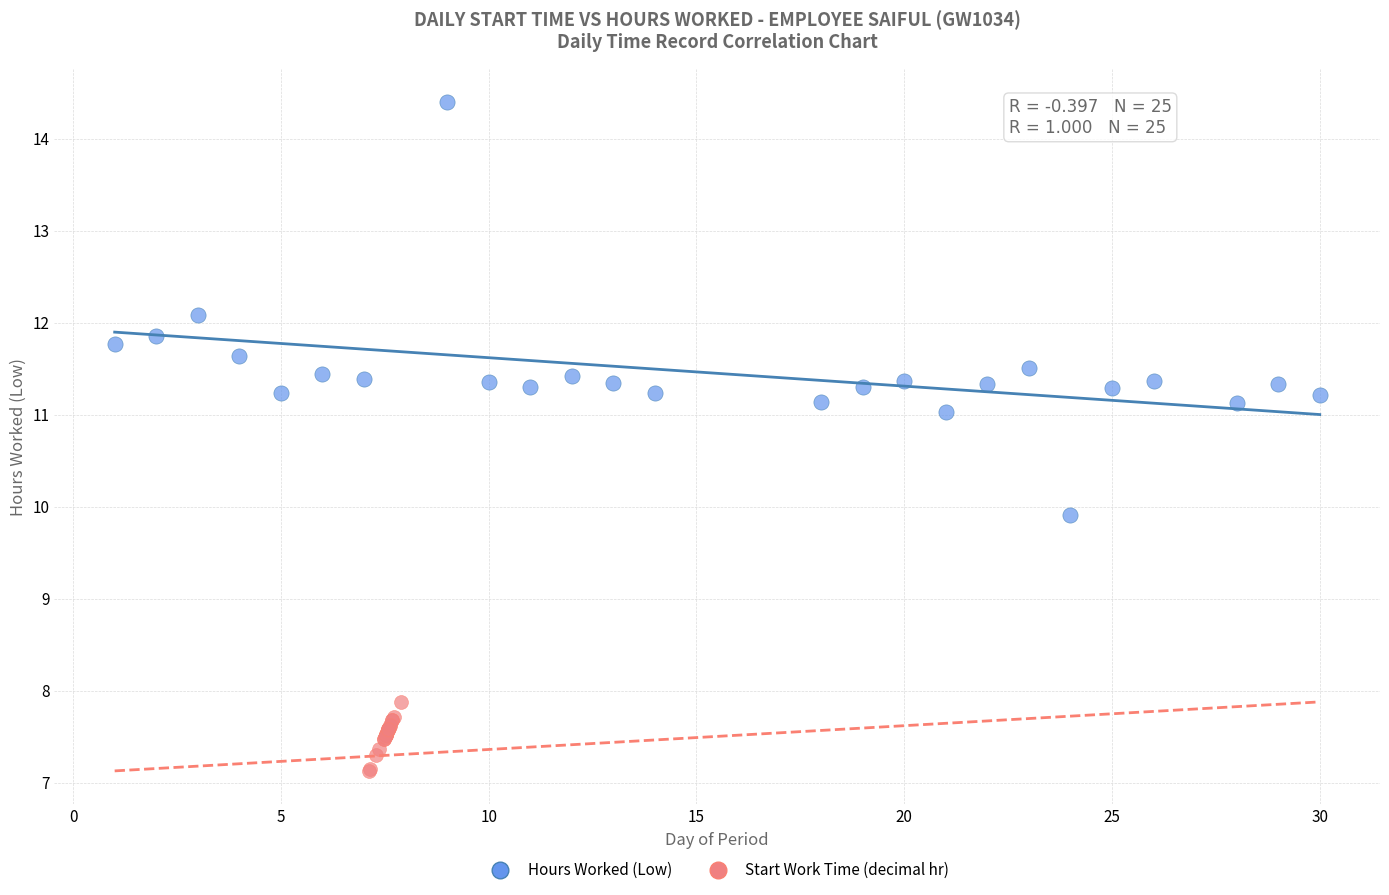

Which series has the largest Y range (max minus min)?

Hours Worked (Low)